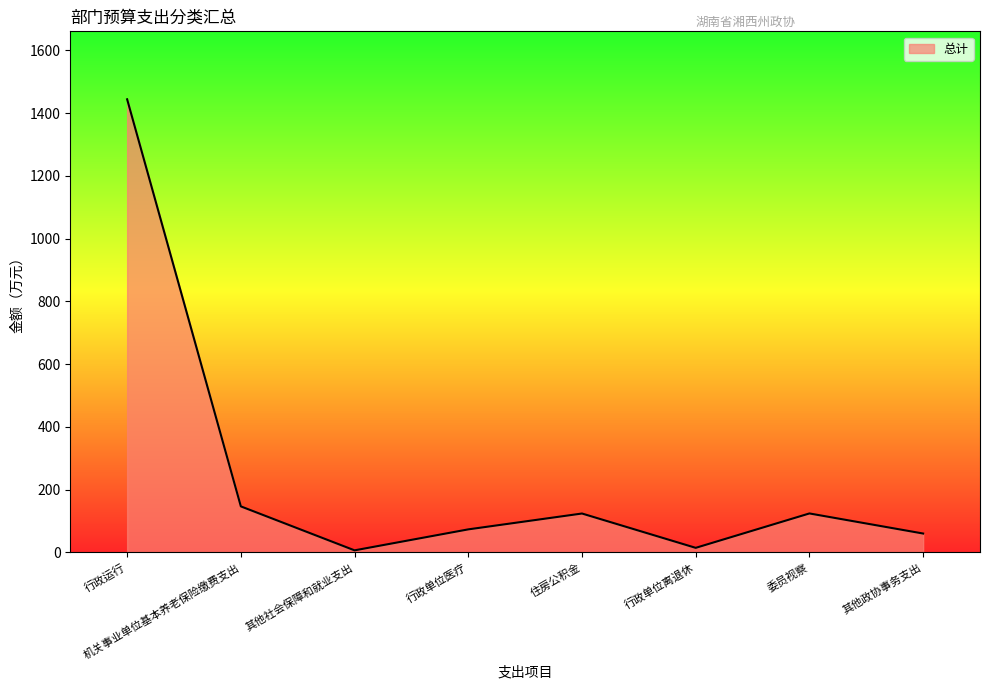

The chart shows a value of 14.4 at 行政单位离退休. True or false?

True